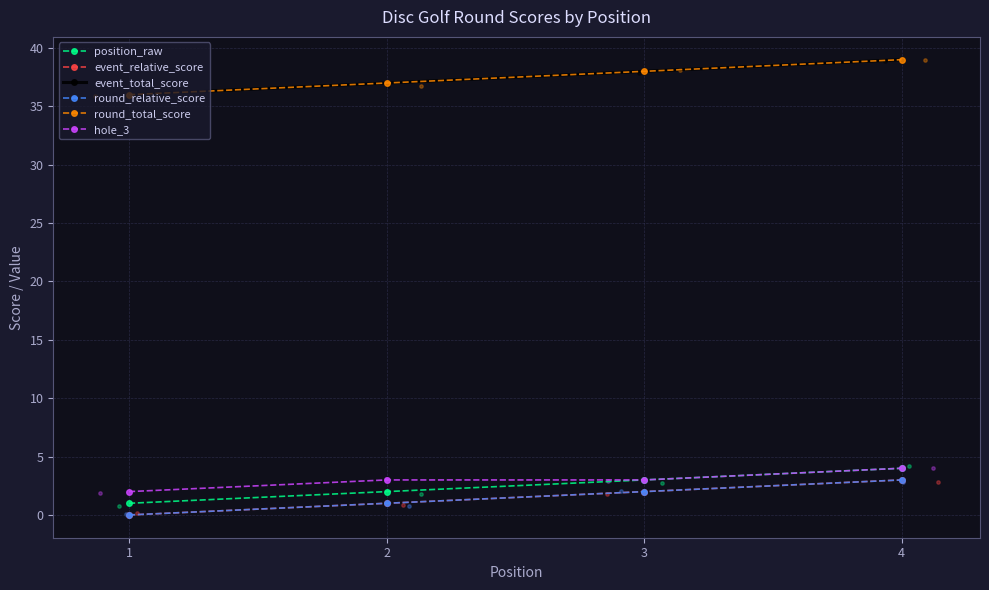

At how many categories does at least one series exceed 35?

4